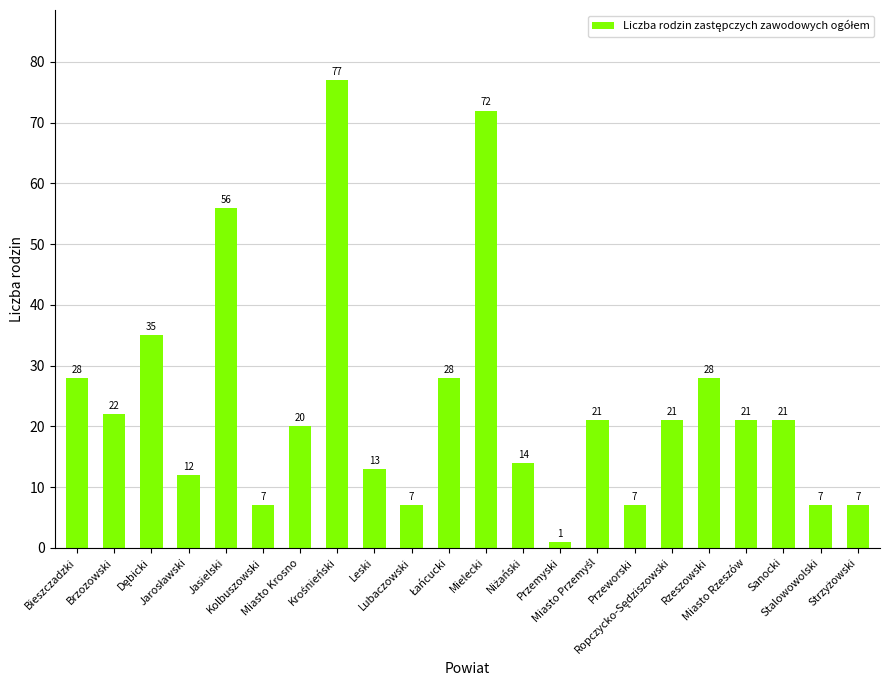

Is it true that the value at Miasto Rzeszów is 28?

False